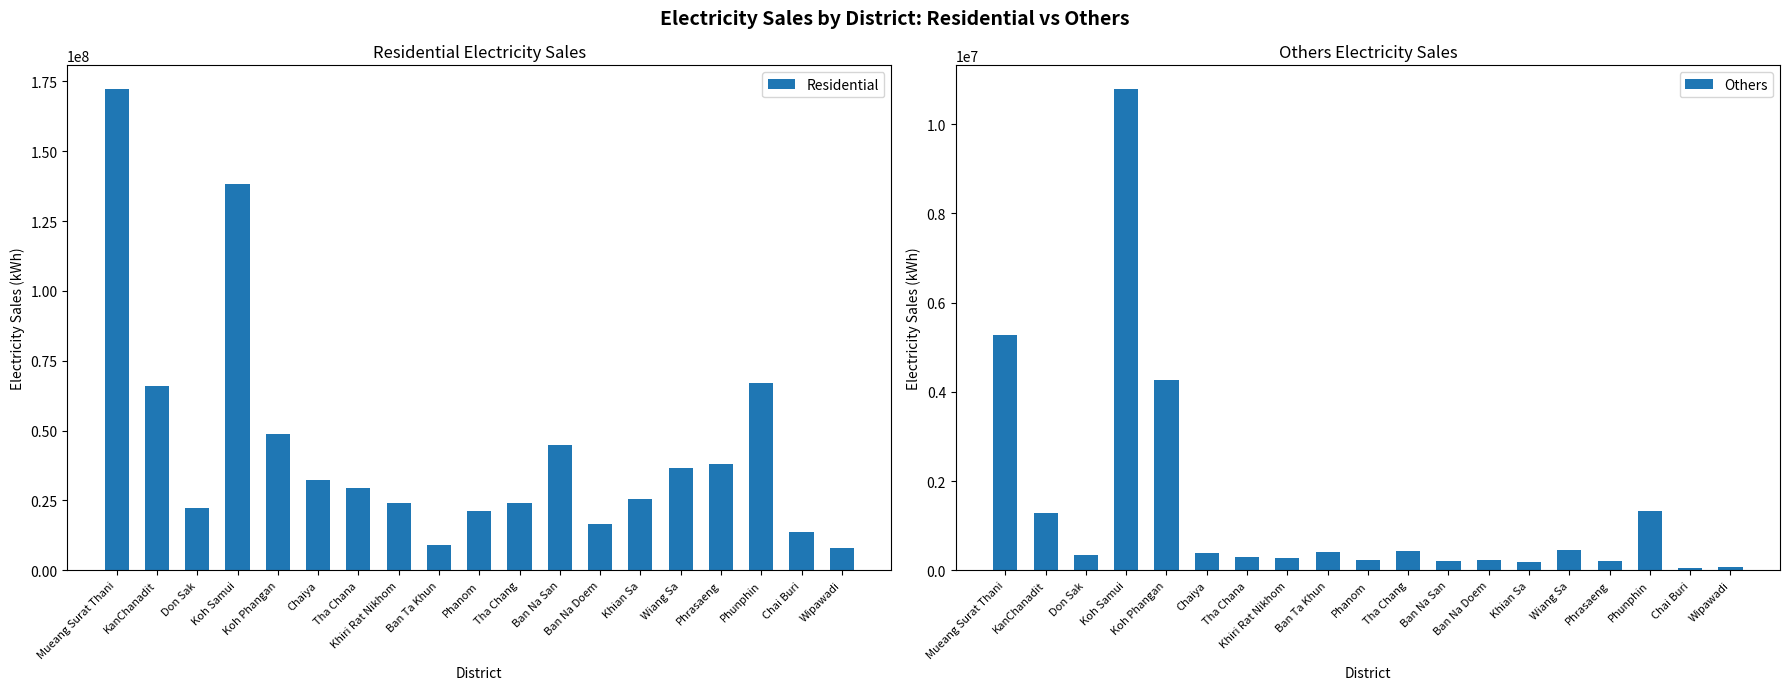

Between Chaiya and Ban Na Doem, which series saw the biggest shift?

Residential